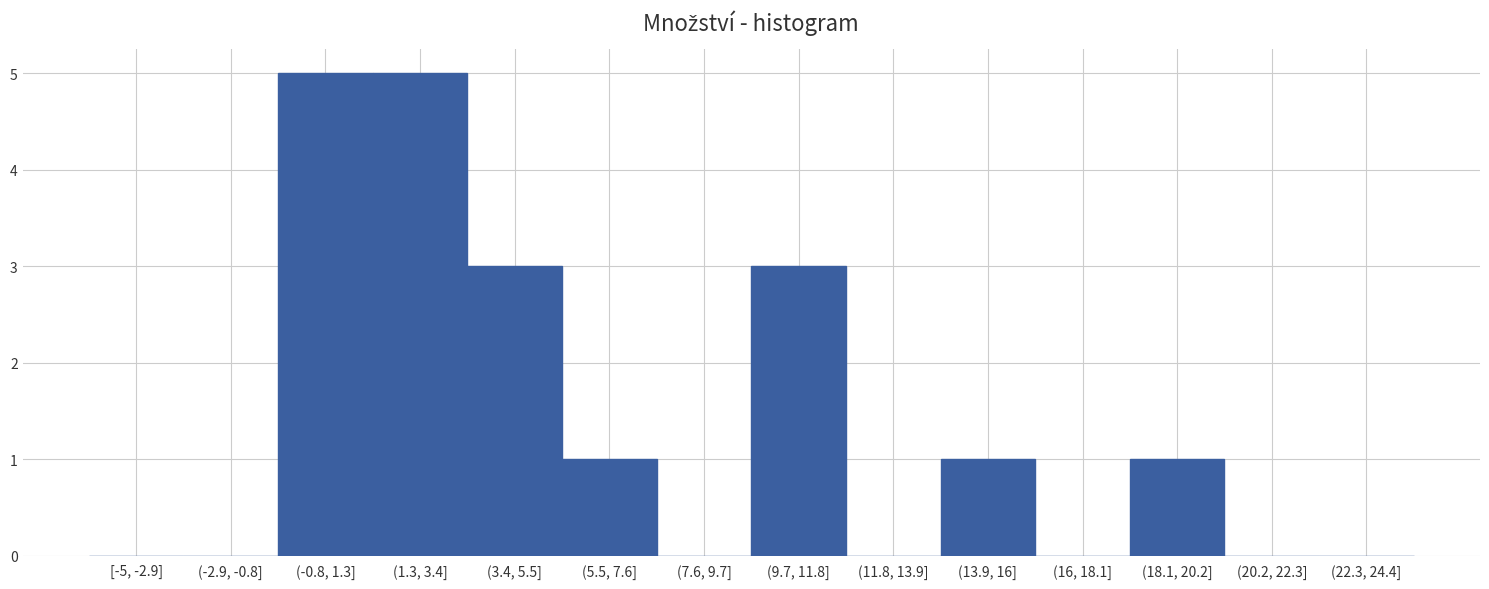

Reading left to right, transcribe all the data shown in this chart.

[-5, -2.9]=0	(-2.9, -0.8]=0	(-0.8, 1.3]=5	(1.3, 3.4]=5	(3.4, 5.5]=3	(5.5, 7.6]=1	(7.6, 9.7]=0	(9.7, 11.8]=3	(11.8, 13.9]=0	(13.9, 16]=1	(16, 18.1]=0	(18.1, 20.2]=1	(20.2, 22.3]=0	(22.3, 24.4]=0